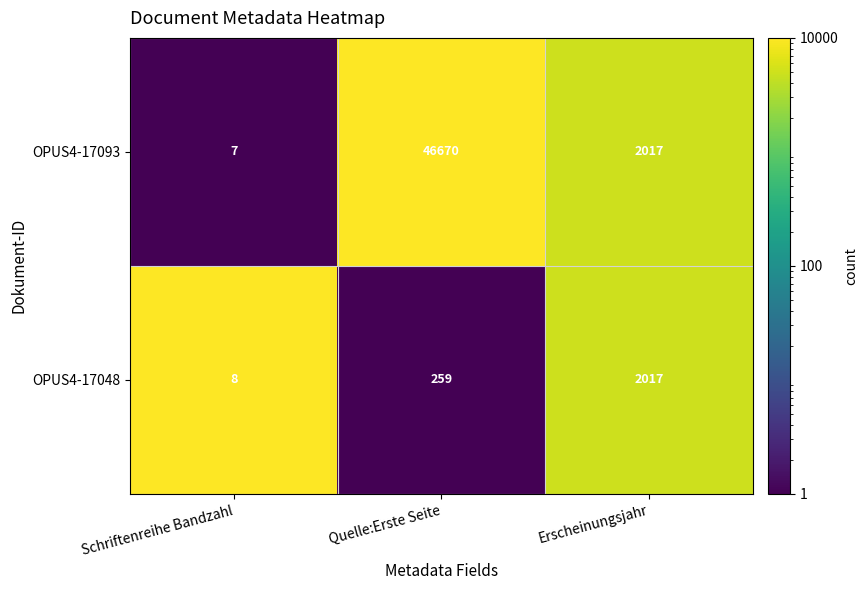

Reading left to right, transcribe all the data shown in this chart.

OPUS4-17093: 7	46670	2017
OPUS4-17048: 8	259	2017